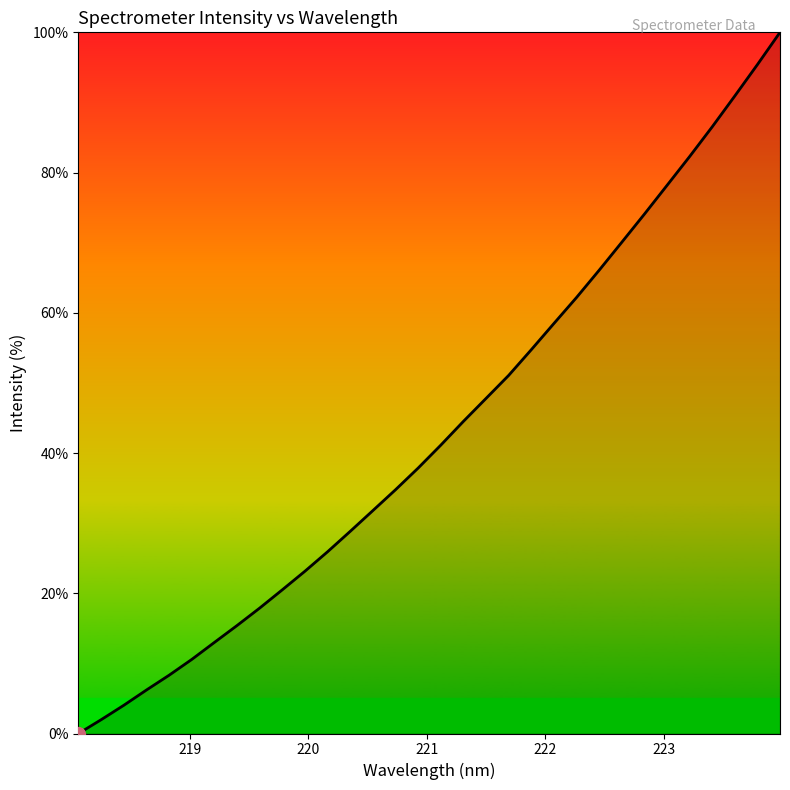

What is the difference between the maximum and minimum values?

100.0